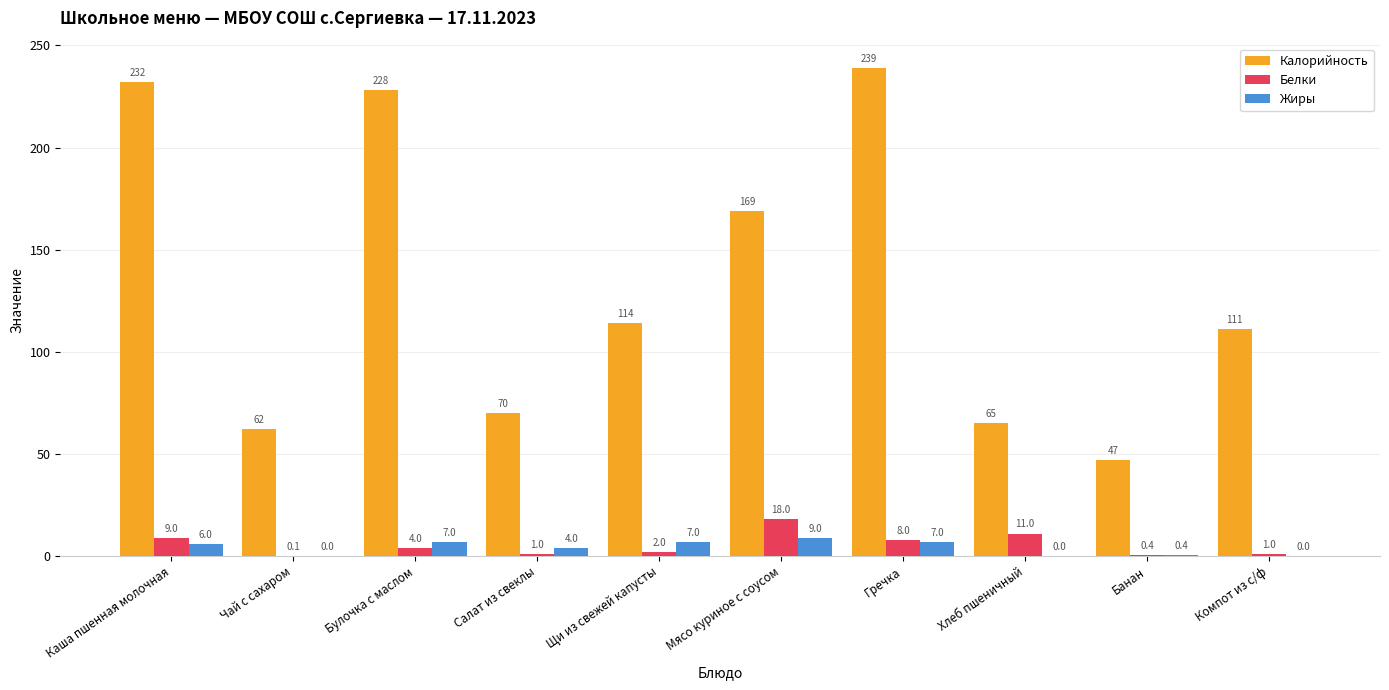

Which series changed the most between Щи из свежей капусты and Мясо куриное с соусом?

Калорийность